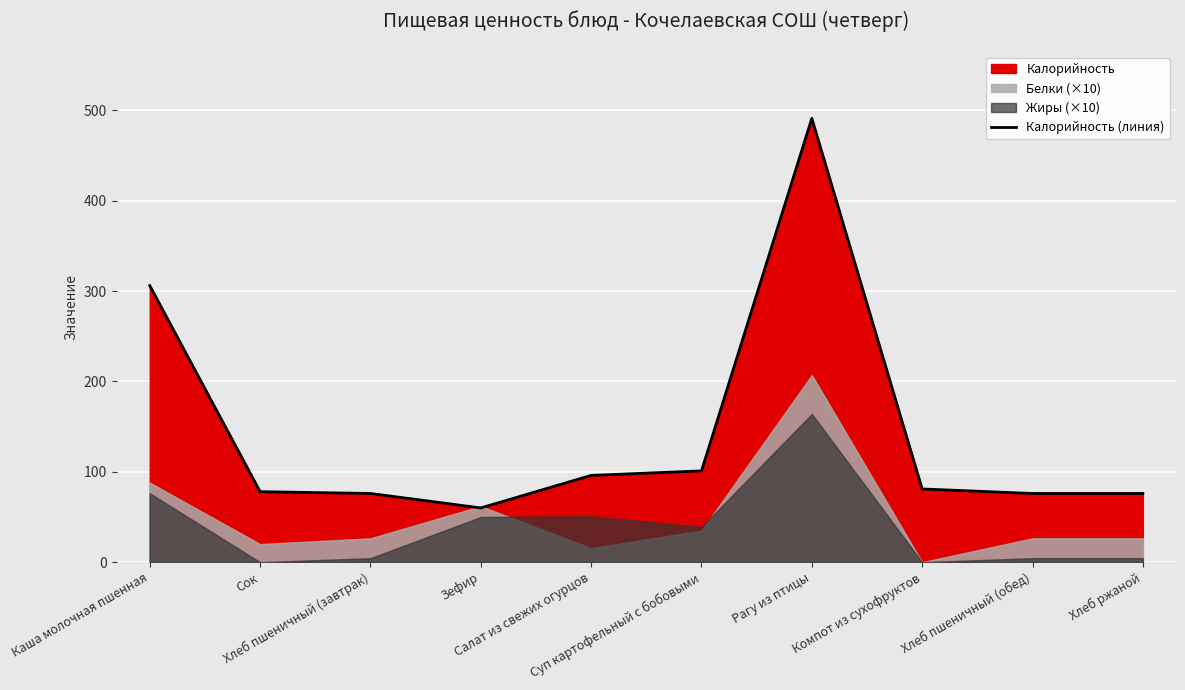

At which label does the data first exceed 81?

Каша молочная пшенная